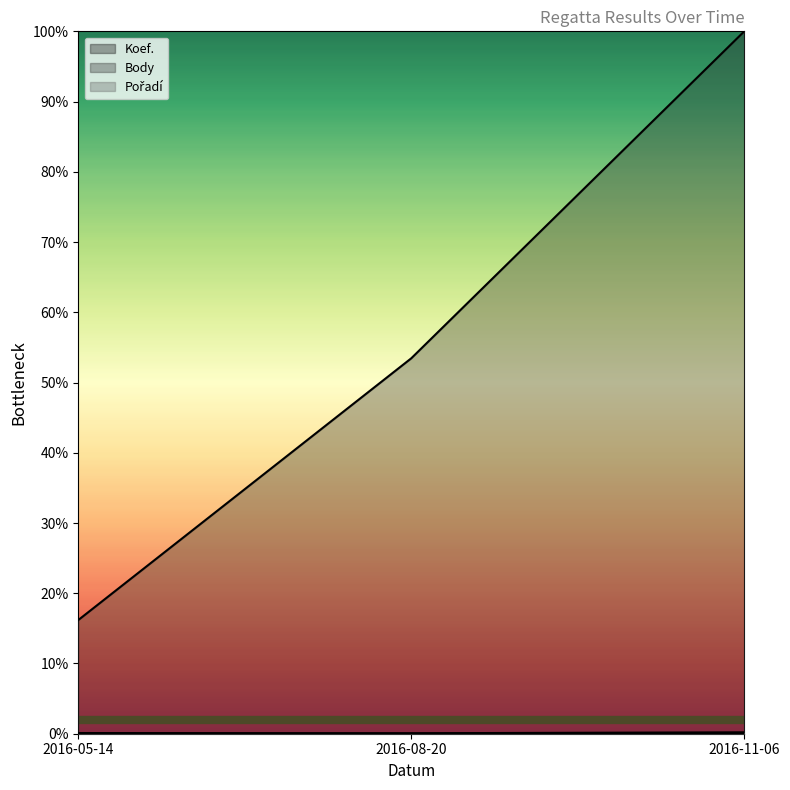

Where does the Body series first go above 53?

2016-08-20